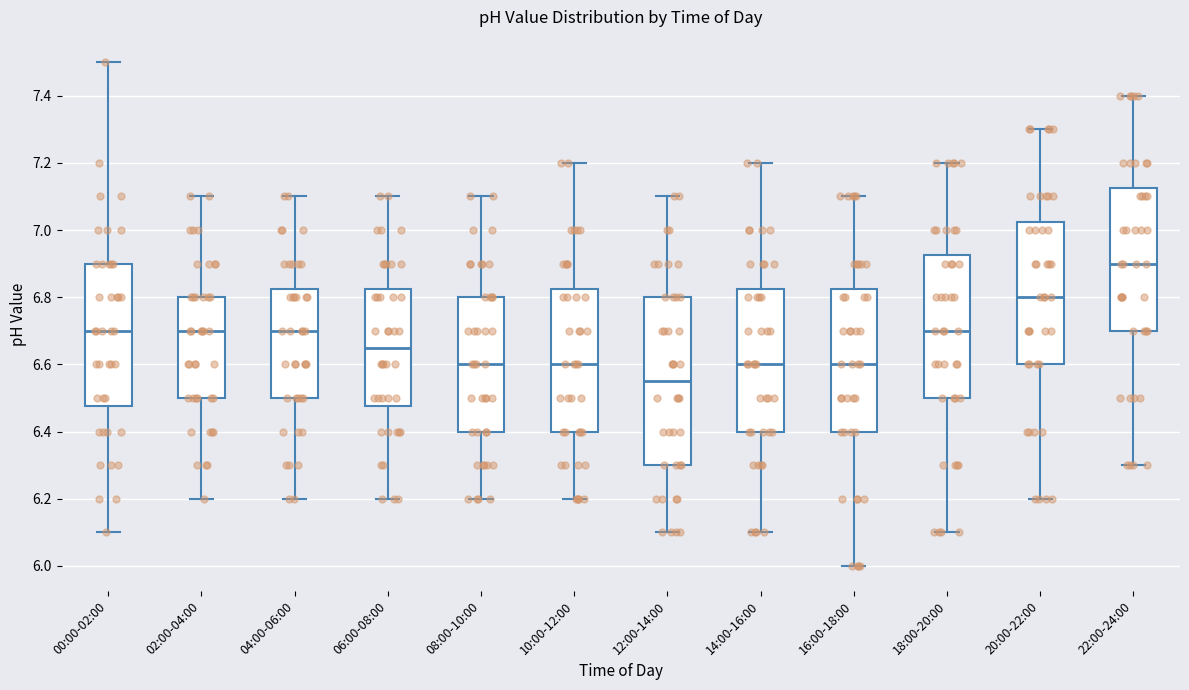

Which box's median line is the lowest?

12:00-14:00